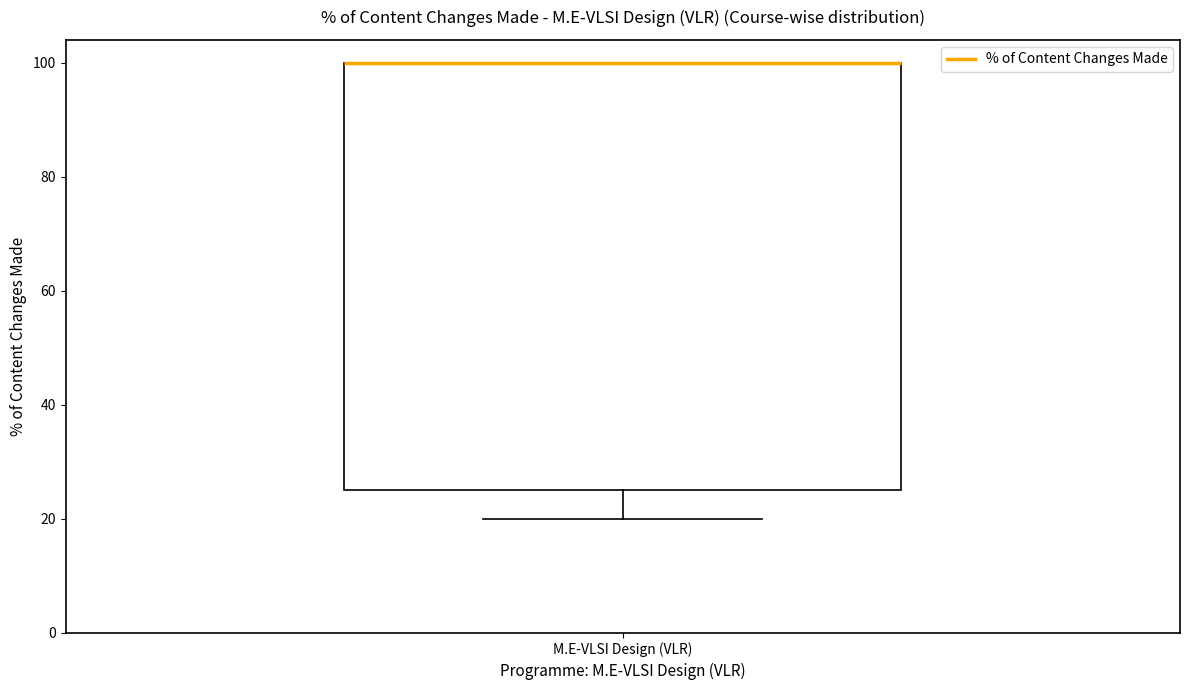

Where is the lower edge of the box for M.E-VLSI Design (VLR) on the y-axis? The values are not printed on the chart, so give them approximately, as read against the axis.

26